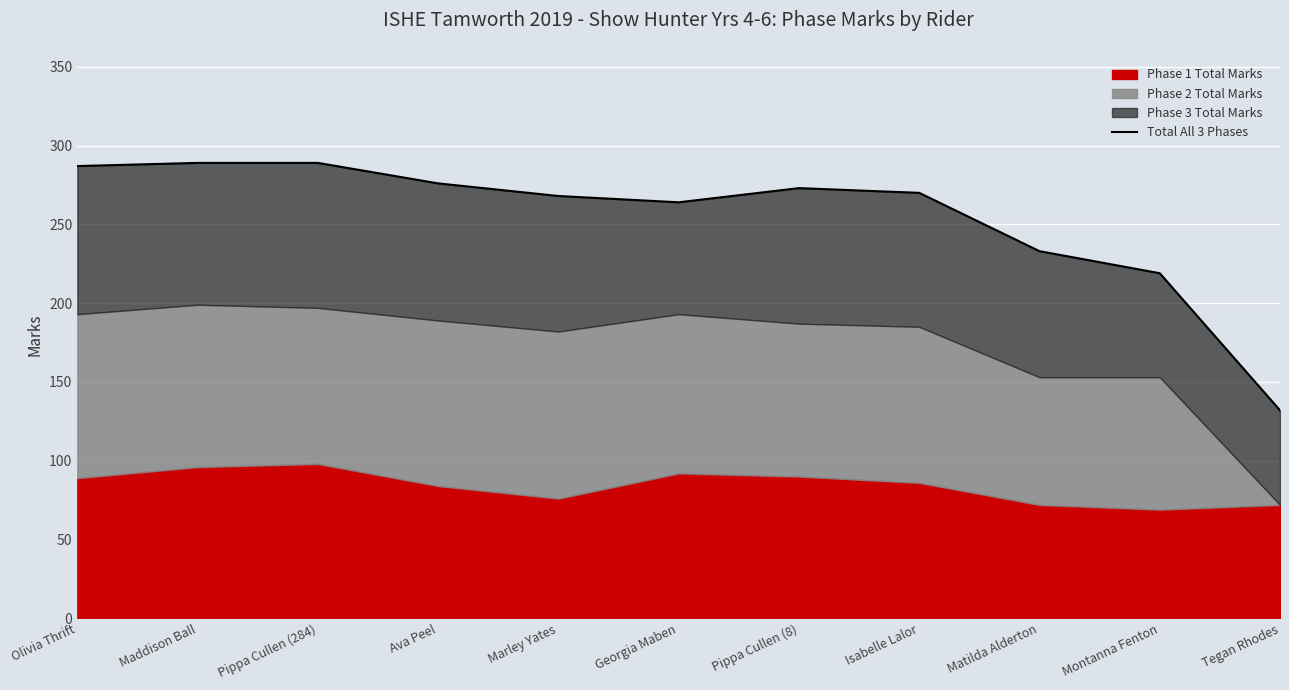

What position from the right is Ava Peel?

8